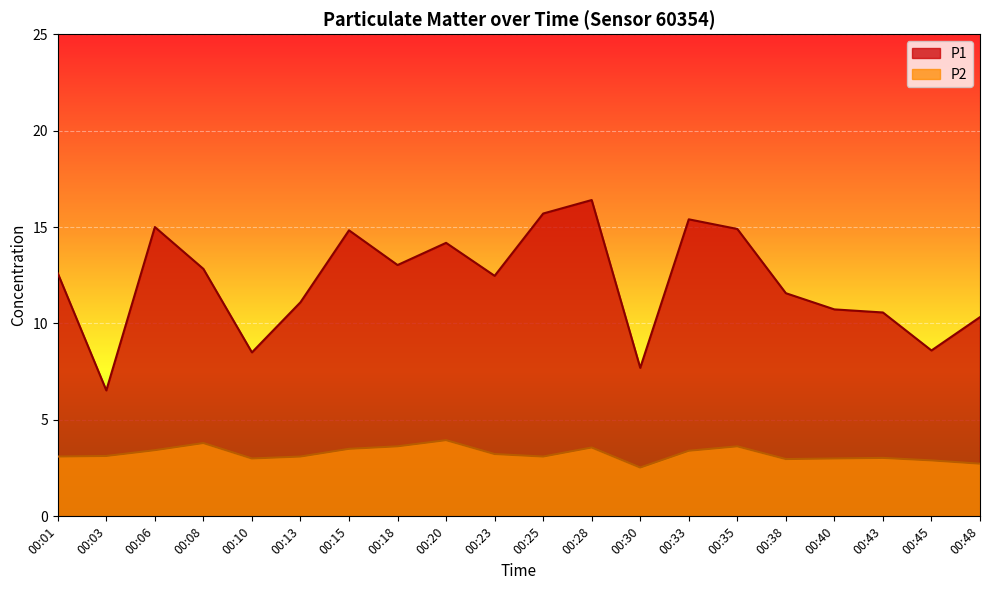

What is the difference between the maximum and minimum values in the P2 series?

1.4